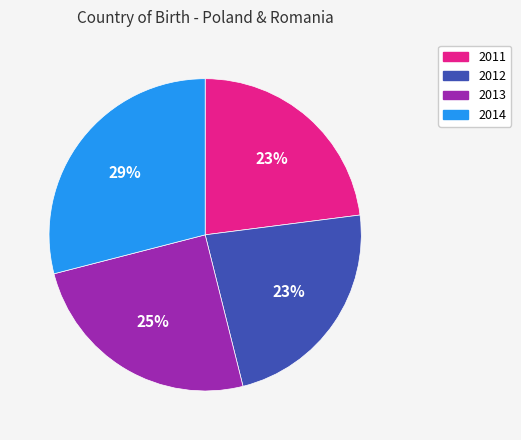

Is there any slice that represents more than half of the pie?

No